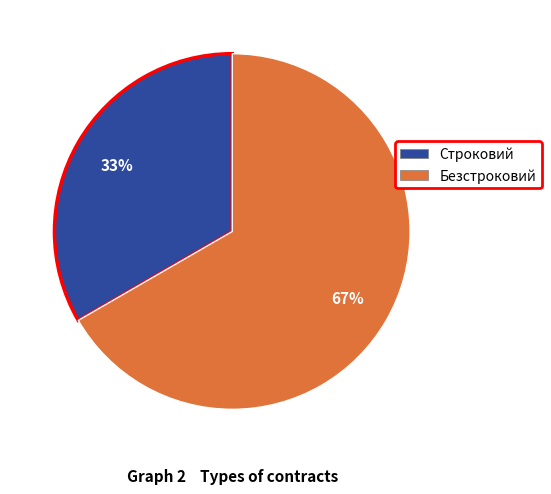

Between Строковий and Безстроковий, which is larger?

Безстроковий